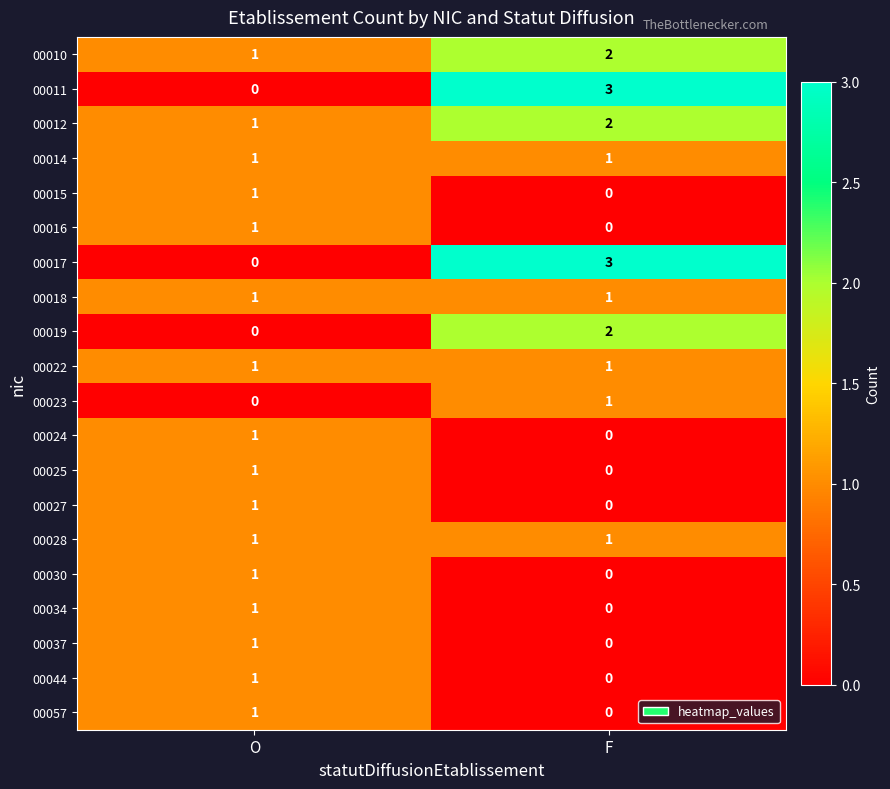

The value of 00015 at F is 1. True or false?

False